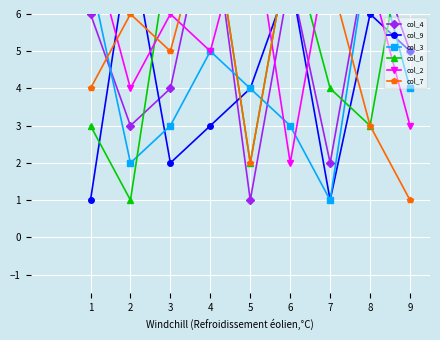

After their last crossing, which series has the higher values: col_6 or col_2?

col_6